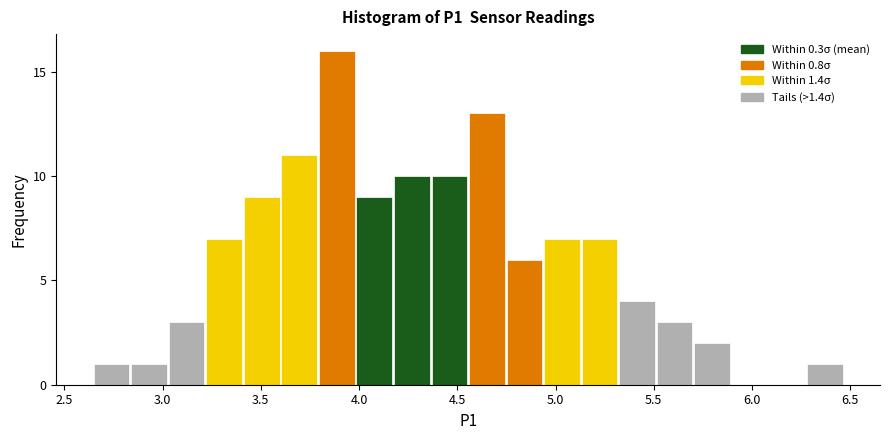

Read against the x-axis, roughly where is the centre of the tallest bar?

3.90